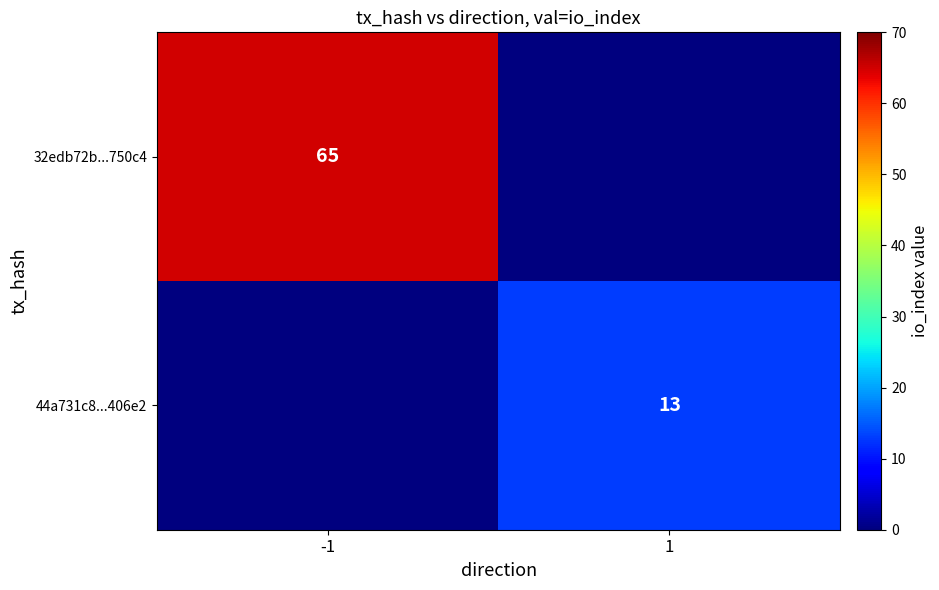

The value of 32edb72b...750c4 at -1 is 65. True or false?

True